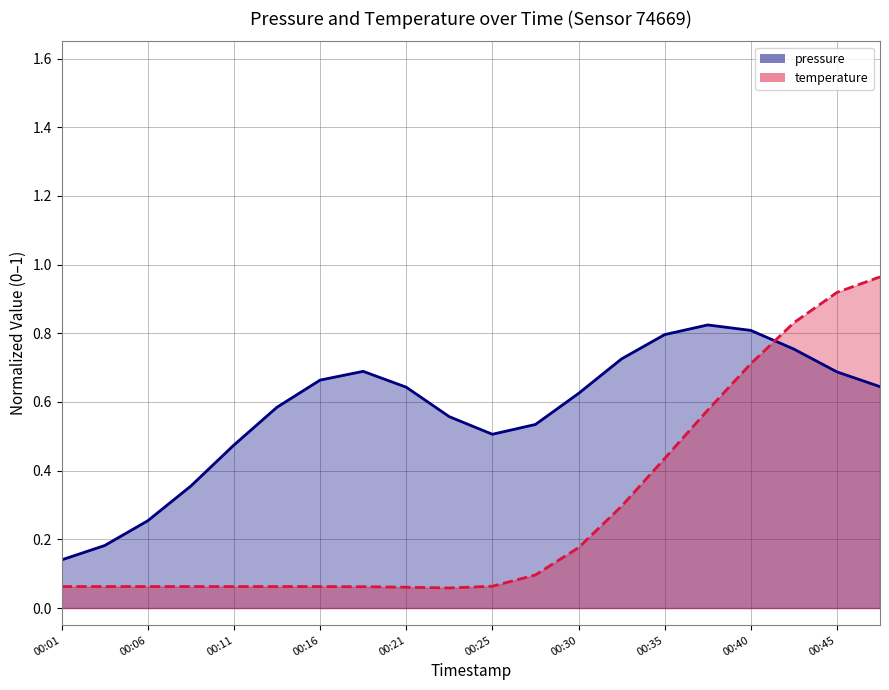

What is the change in value from 00:18 to 00:42?

+0.8